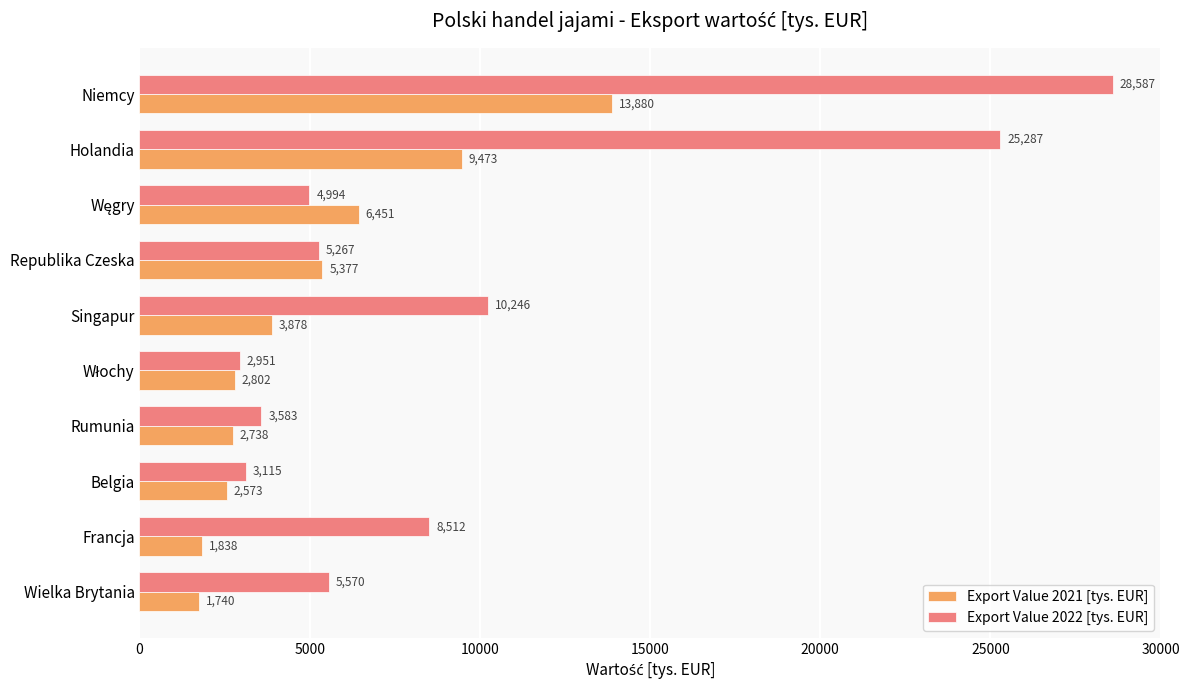

Rank the series by their average value, from highest to lowest.

Export Value 2022 [tys. EUR], Export Value 2021 [tys. EUR]